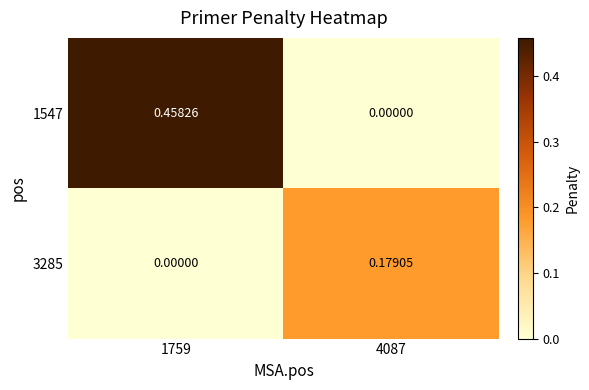

Is the value of 1547 at 1759 greater than the value of 3285 at 1759?

Yes